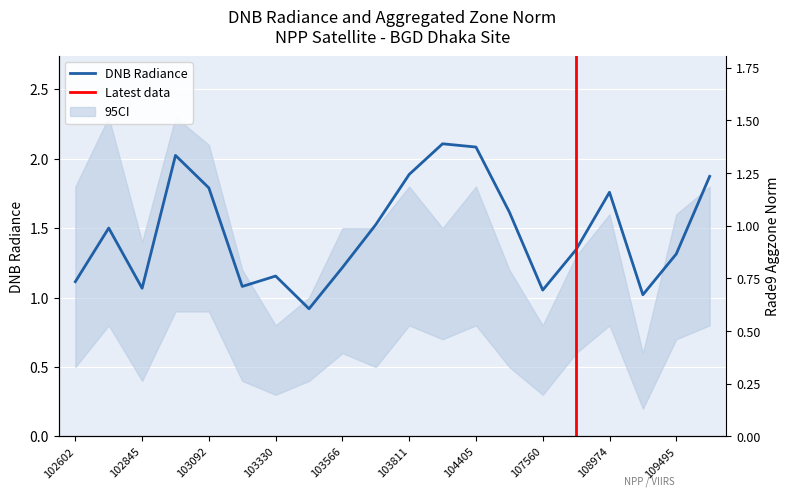

Which category has the lowest value in the rade9_aggzone_norm series?

109147